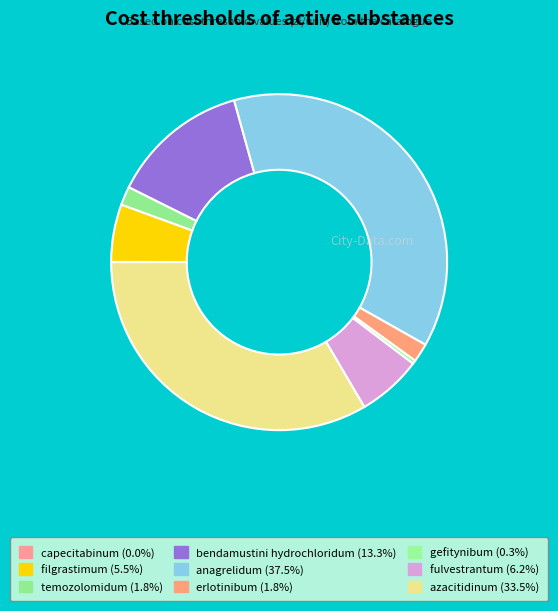

Rank the categories by value from lowest to highest.

capecitabinum, gefitynibum, temozolomidum, erlotinibum, filgrastimum, fulvestrantum, bendamustini hydrochloridum, azacitidinum, anagrelidum